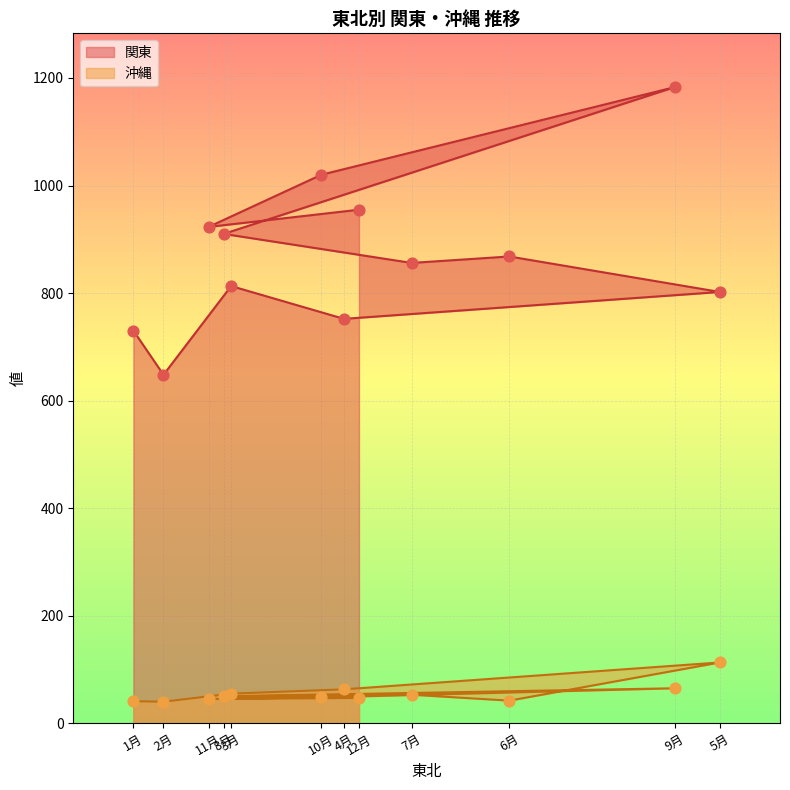

What are all the series names shown in the legend?

関東, 沖縄